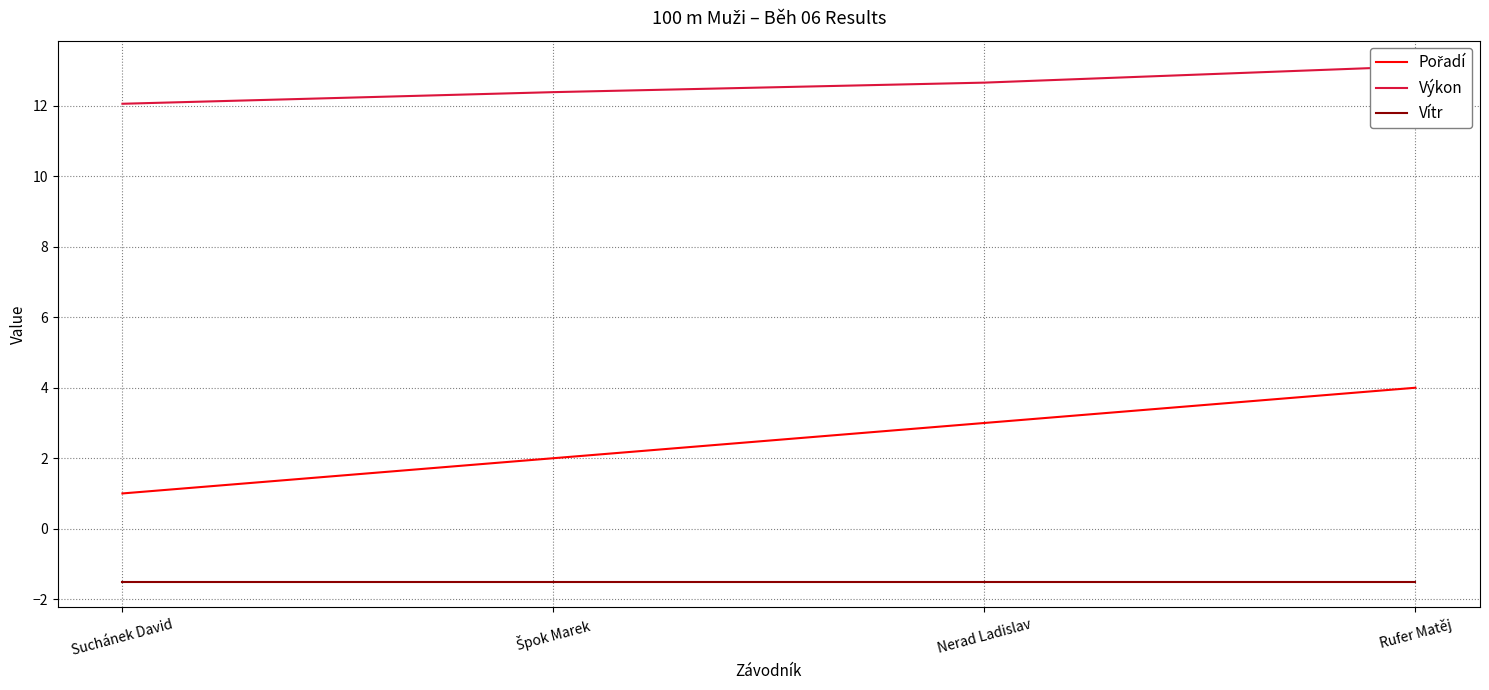

Rank the series by their maximum value, from highest to lowest.

Výkon, Pořadí, Vítr